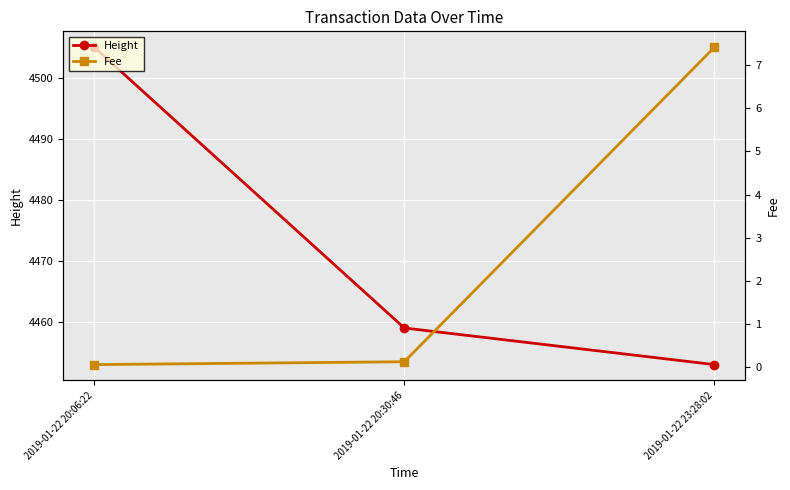

What is the highest value of the Fee series?

7.4